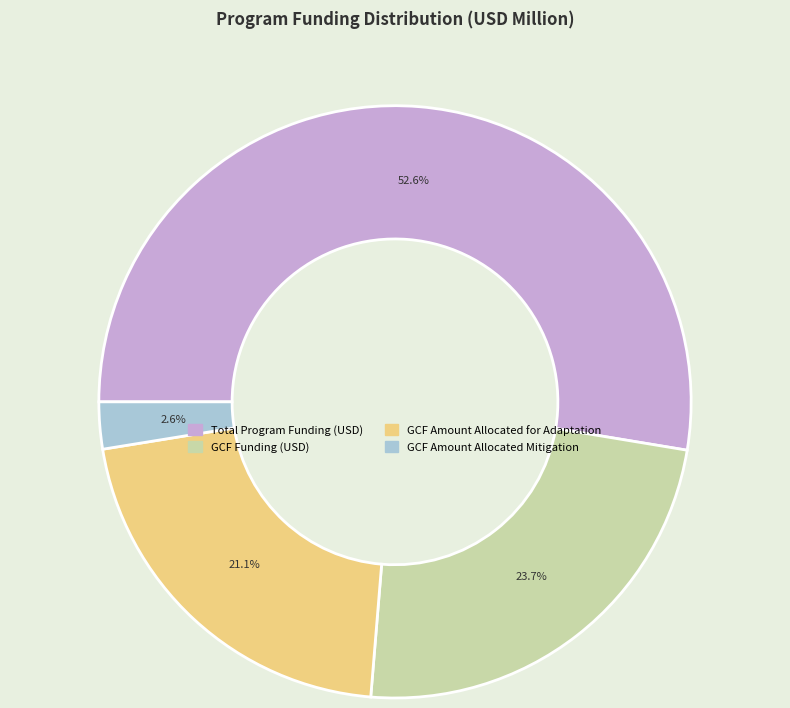

Which slice represents more than half of the pie?

Total Program Funding (USD)